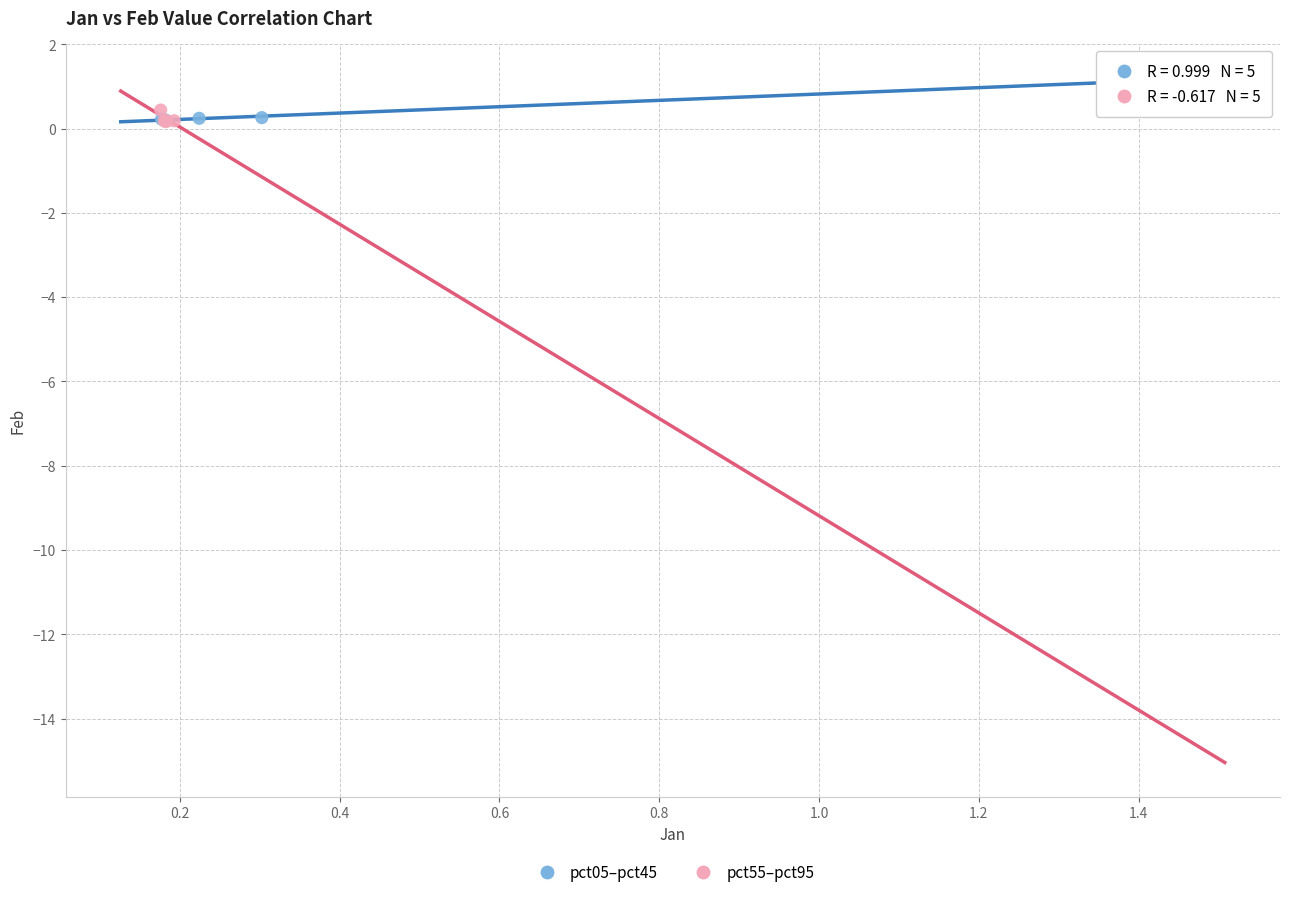

What are all the series names shown in the legend?

pct05–pct45, pct55–pct95